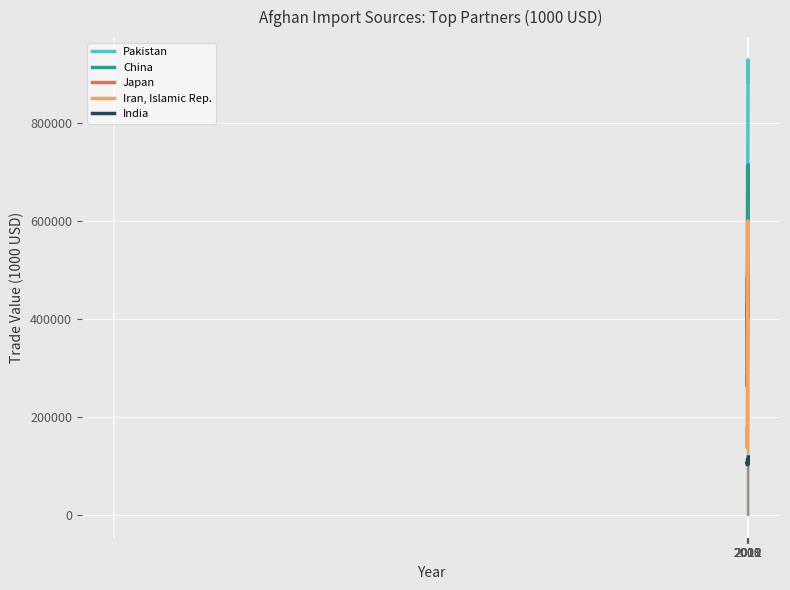

At which category does Japan reach its first local valley?

2009